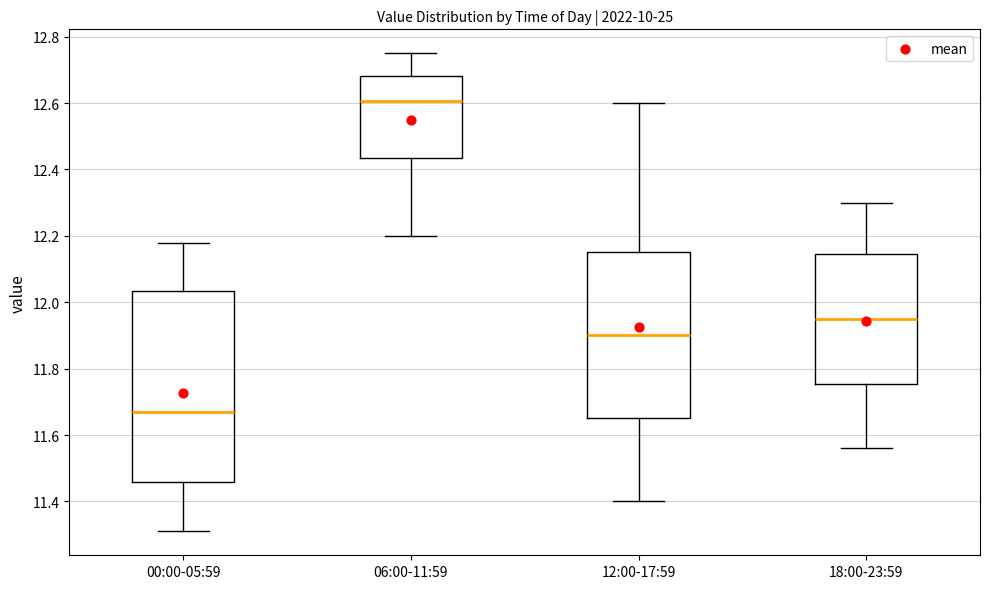

Where does the lower whisker of the box for 00:00-05:59 end on the y-axis? The values are not printed on the chart, so give them approximately, as read against the axis.

11.32